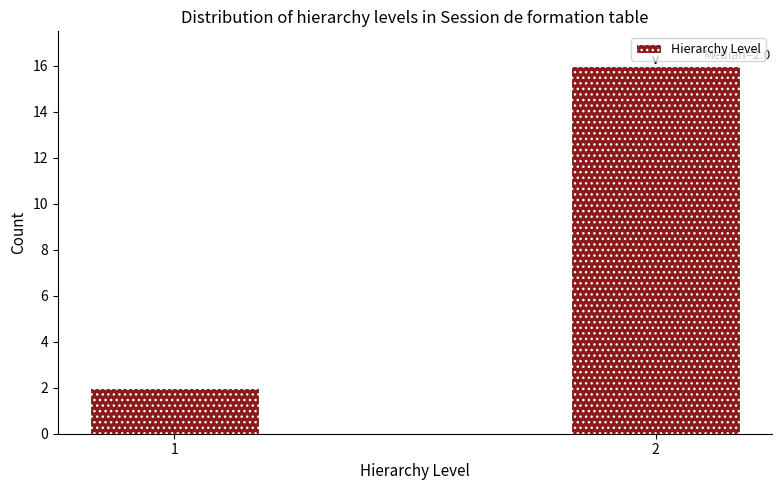

Reading right to left, extract all data points from this chart.

2=16	1=2